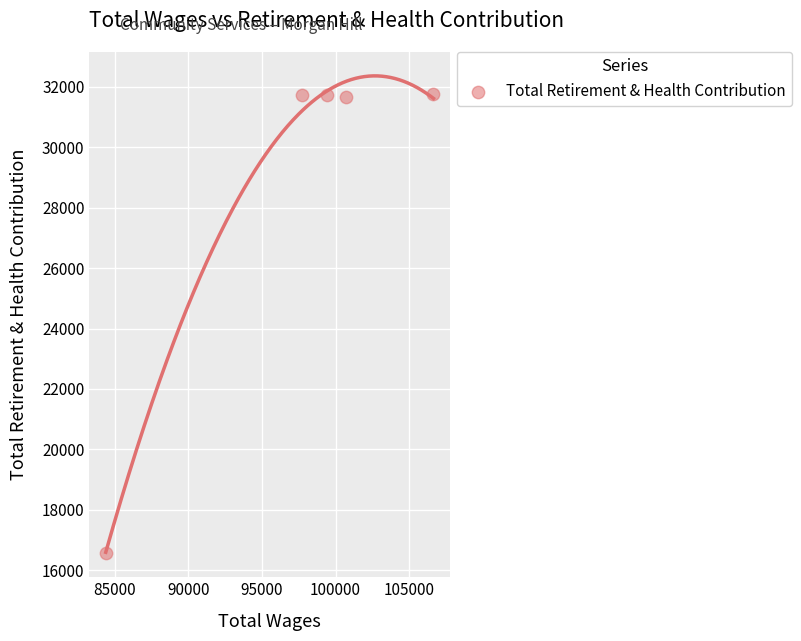

What is the average Y value?

28689